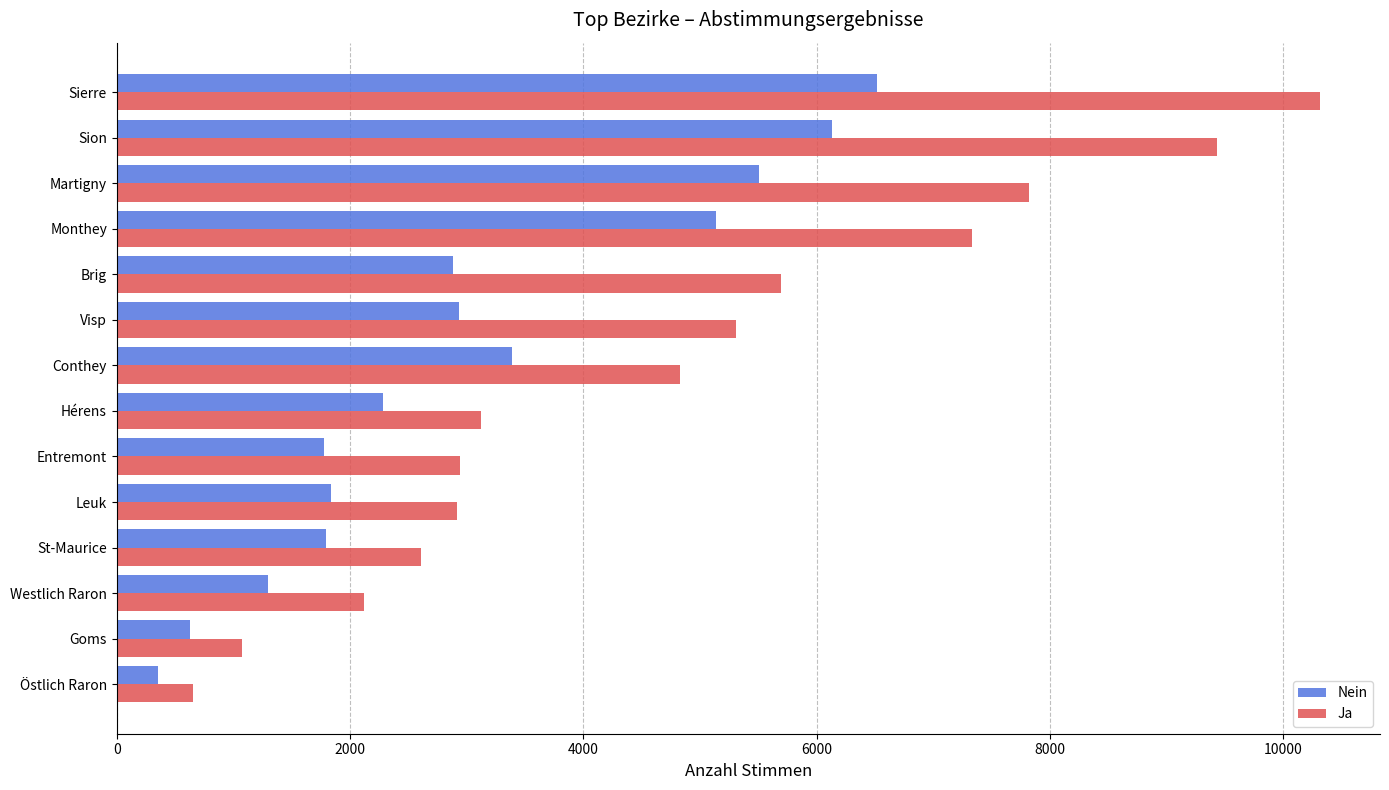

Which series has the widest spread of values?

Ja